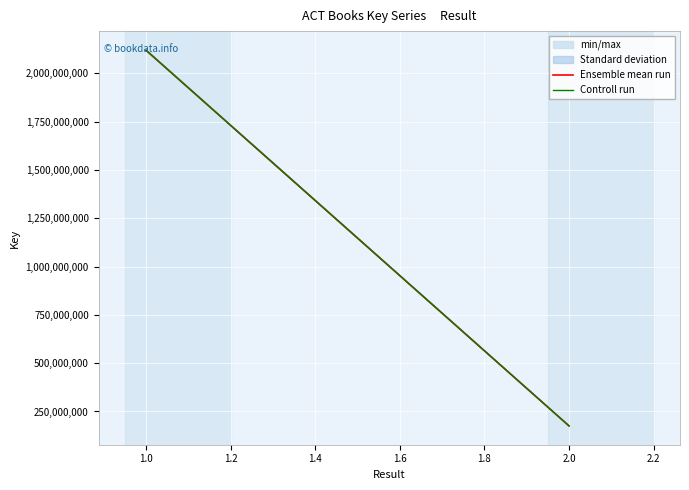

Rank the series by their average value, from highest to lowest.

Controll run, Ensemble mean run